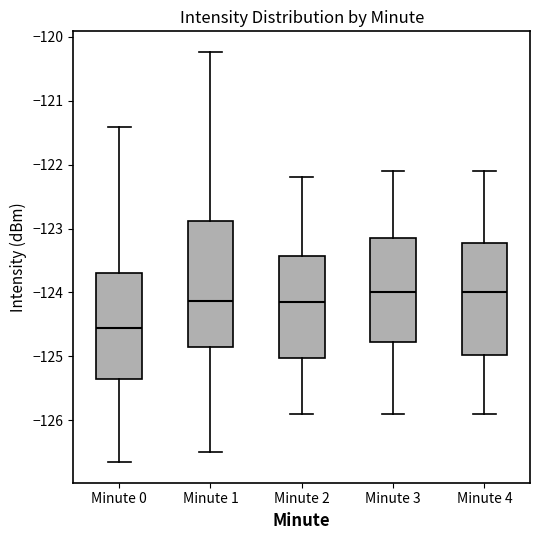

Reading left to right, read every box against the y-axis: the position of its median line, the range the box covers, and the ends of its whiskers. The values are not printed on the chart, so give them approximately, as read against the axis.

Minute 0: median -124.6, box -125.4 to -123.7, whiskers -126.7 to -121.4
Minute 1: median -124.1, box -124.9 to -122.9, whiskers -126.5 to -120.2
Minute 2: median -124.1, box -125.0 to -123.4, whiskers -125.9 to -122.2
Minute 3: median -124.0, box -124.8 to -123.1, whiskers -125.9 to -122.1
Minute 4: median -124.0, box -125.0 to -123.2, whiskers -125.9 to -122.1